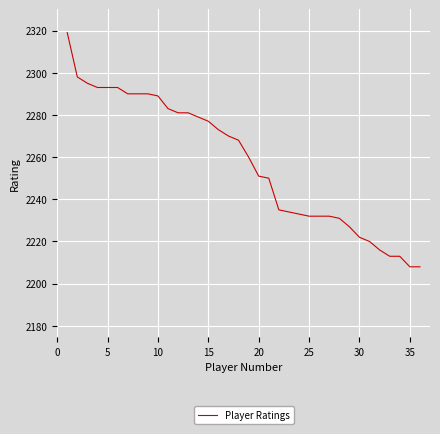

What is the greatest value displayed?

2319